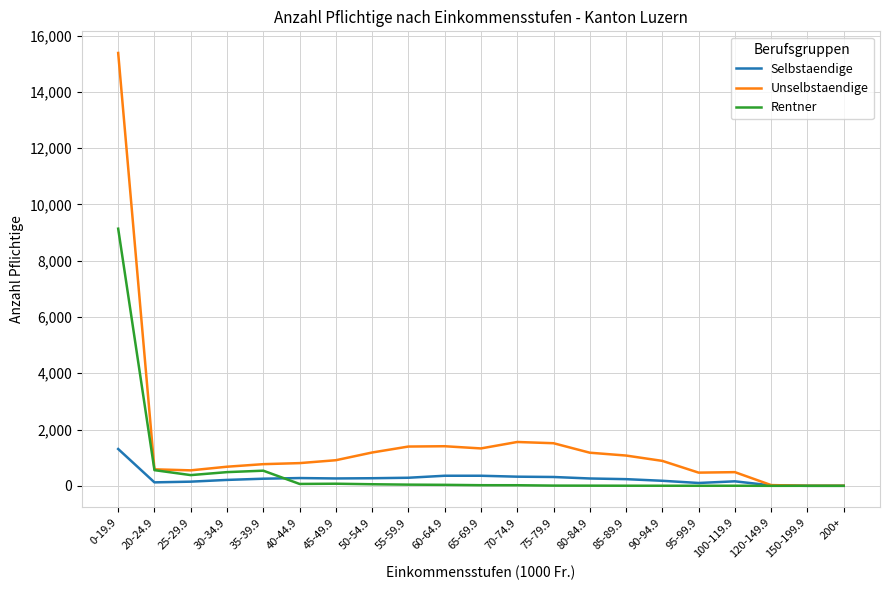

The value of Rentner at 25-29.9 is 381. True or false?

True